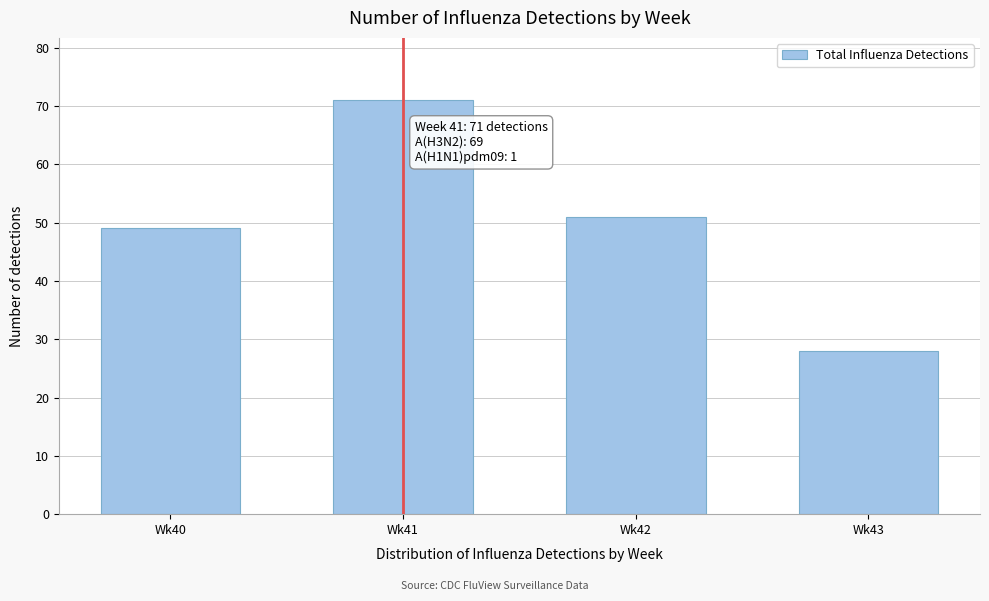

Reading right to left, extract all data points from this chart.

Wk43=28	Wk42=51	Wk41=71	Wk40=49